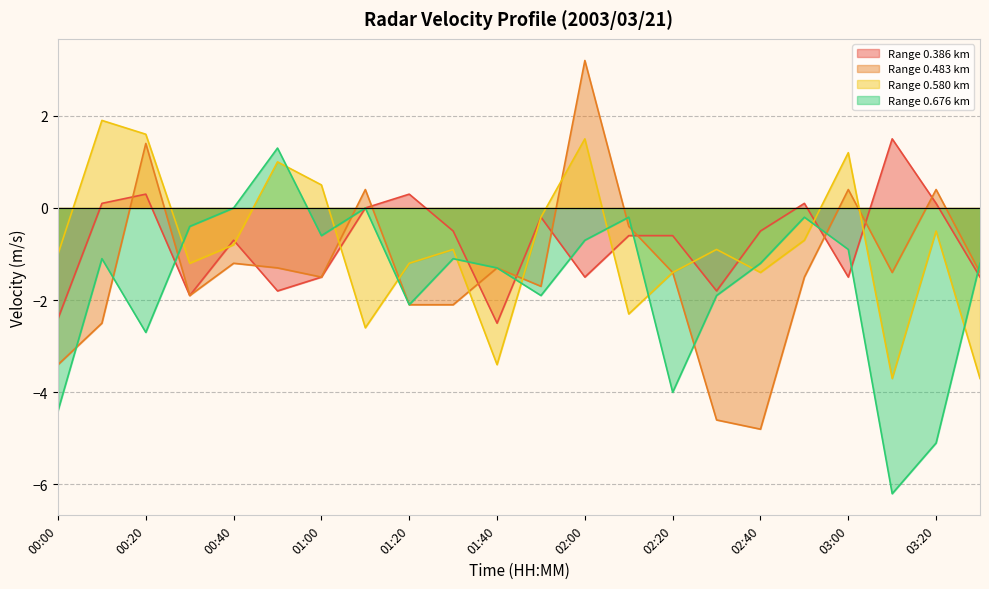

The 0.386 series shows -2.8 at 00:50. True or false?

False